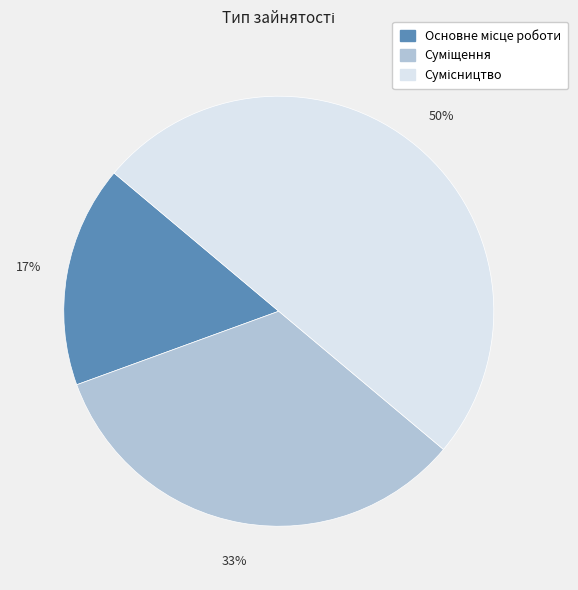

How many segments does this pie chart have?

3